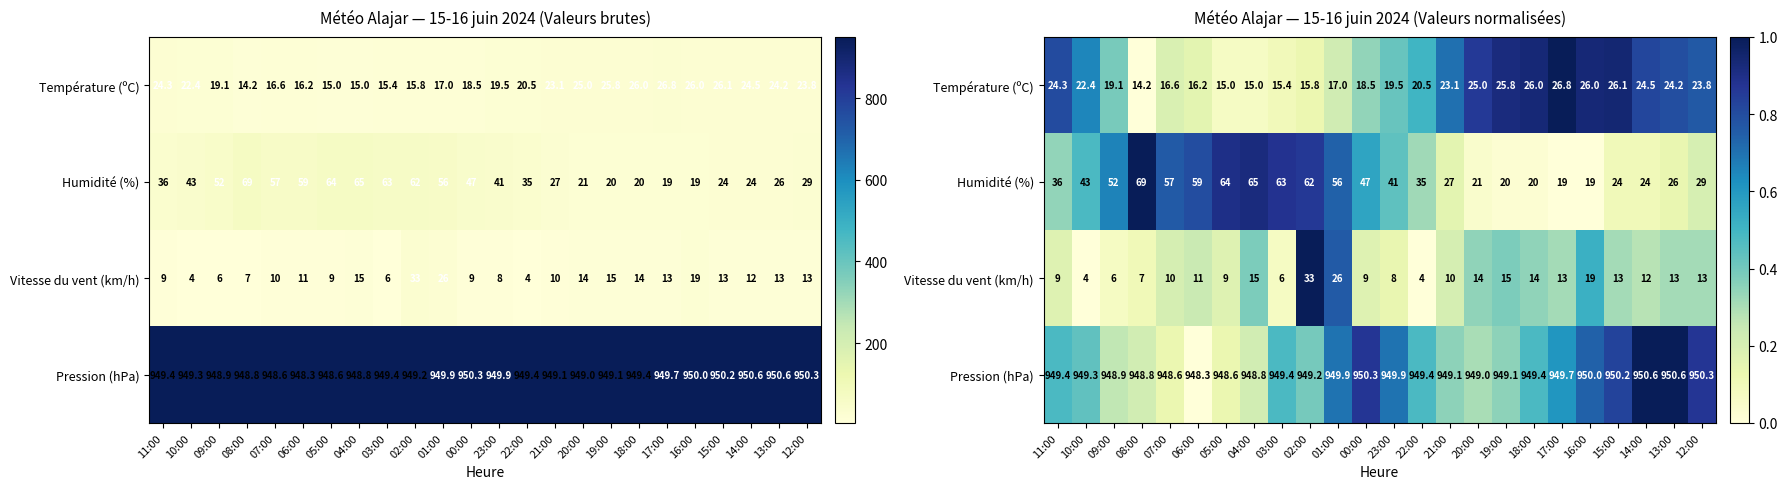

How many data points does each series have?

24